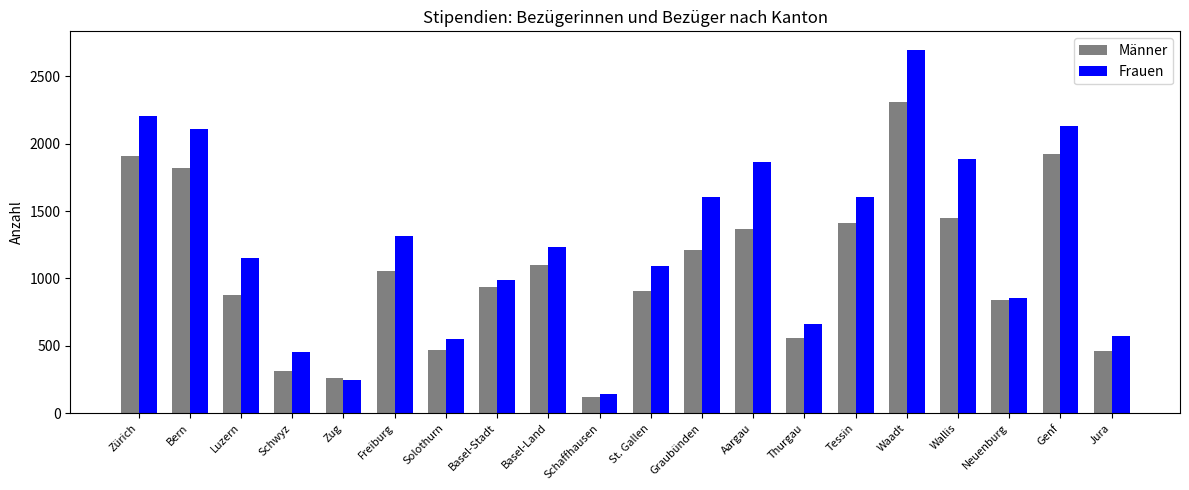

What is the difference between the highest and lowest values at Genf?

206